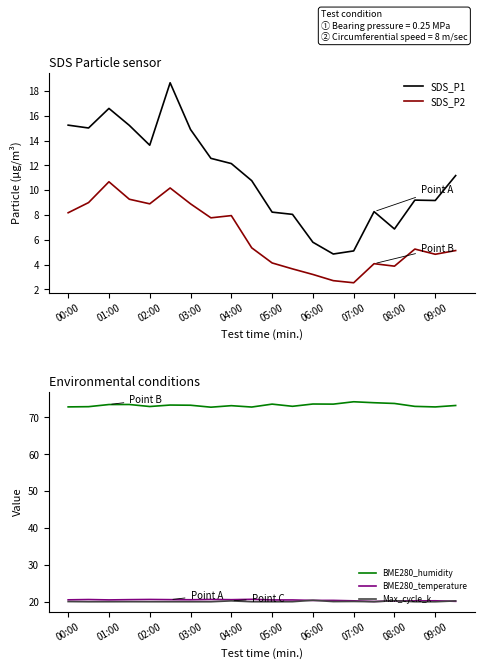

Where does the SDS_P1 series first go above 11?

00:00